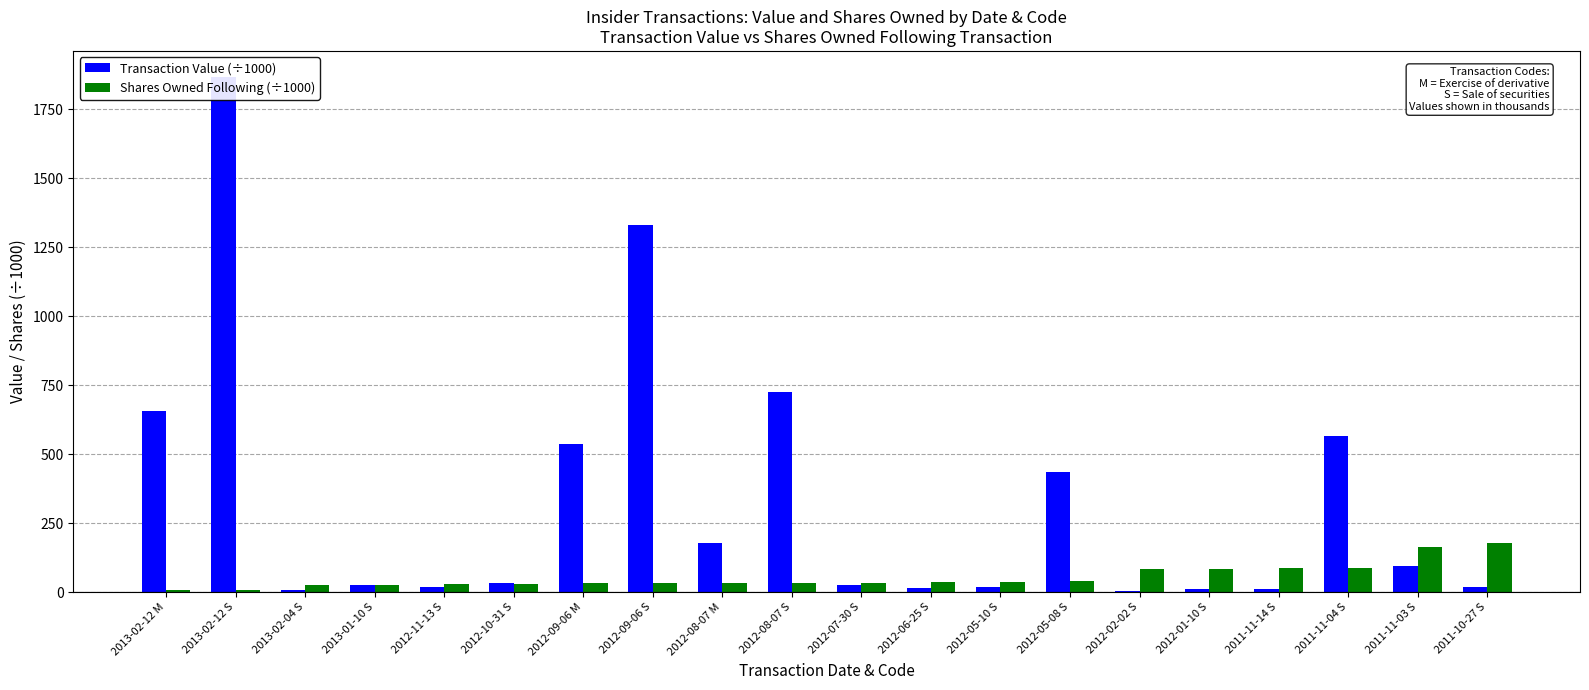

What is the total value across all series at 2012-06-25 S?

49.3